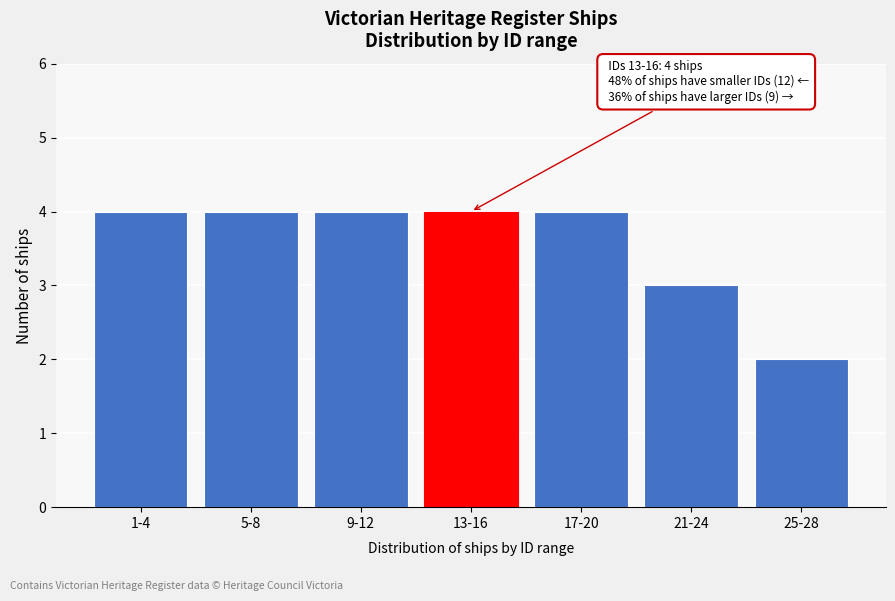

Reading left to right, list all the values displayed in this chart.

4	4	4	4	4	3	2